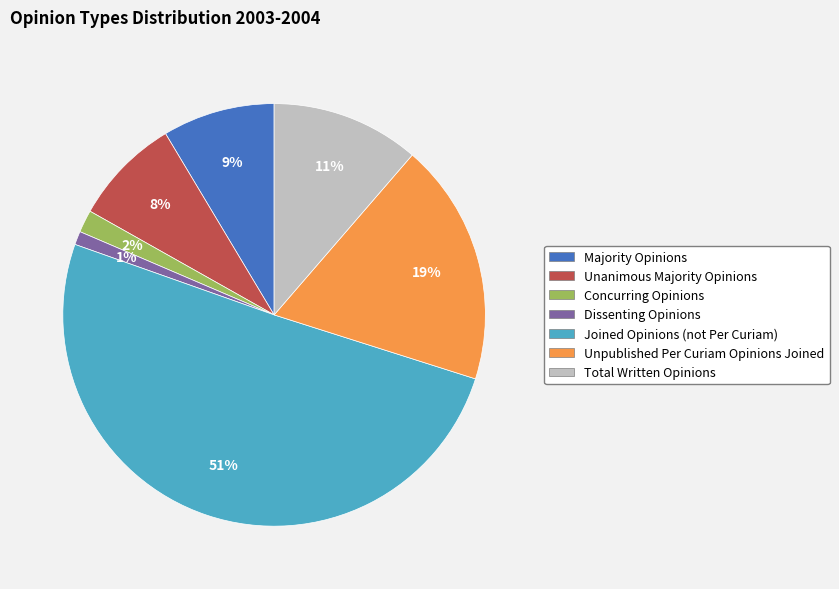

To the nearest percent, what is the difference between the Dissenting Opinions and Unpublished Per Curiam Opinions Joined slice percentages?

18%